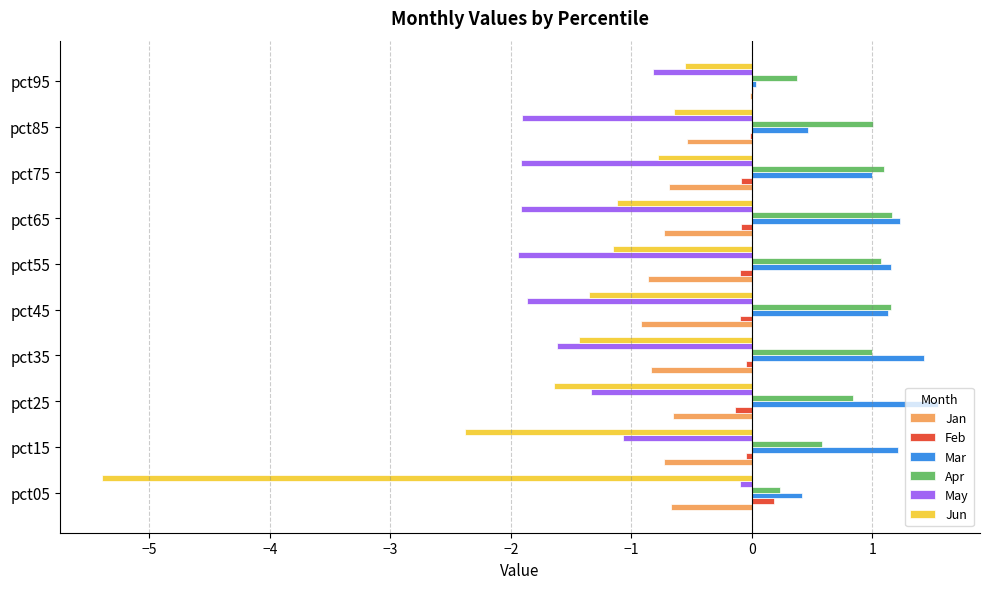

Between pct05 and pct45, which series saw the biggest shift?

Jun